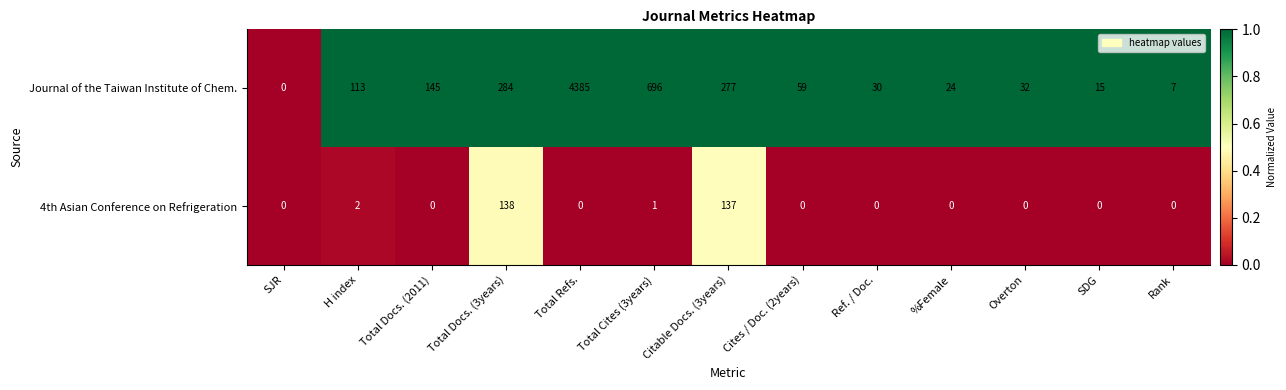

What is the difference between the highest and lowest values at Total Docs. (2011)?

145